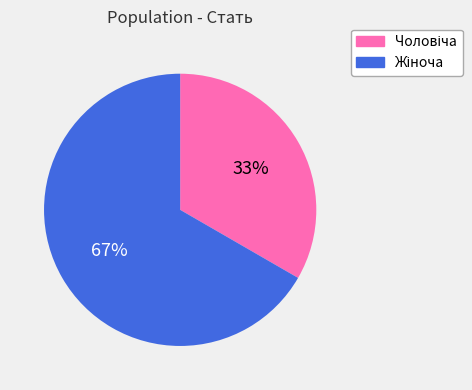

Is there a majority slice in this chart?

Yes